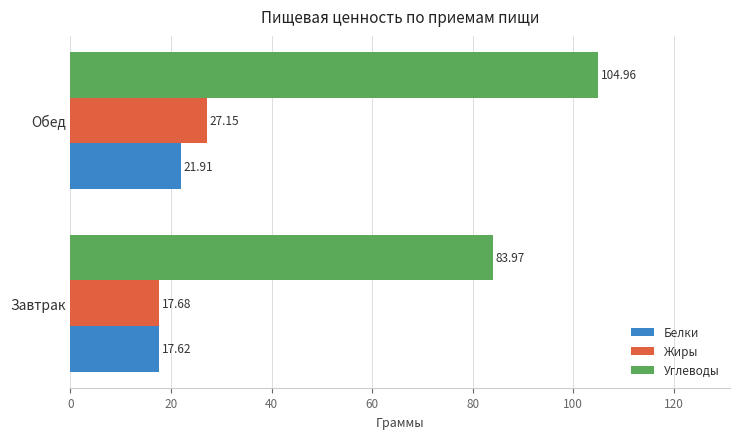

At which label is Белки closest to 19?

Завтрак